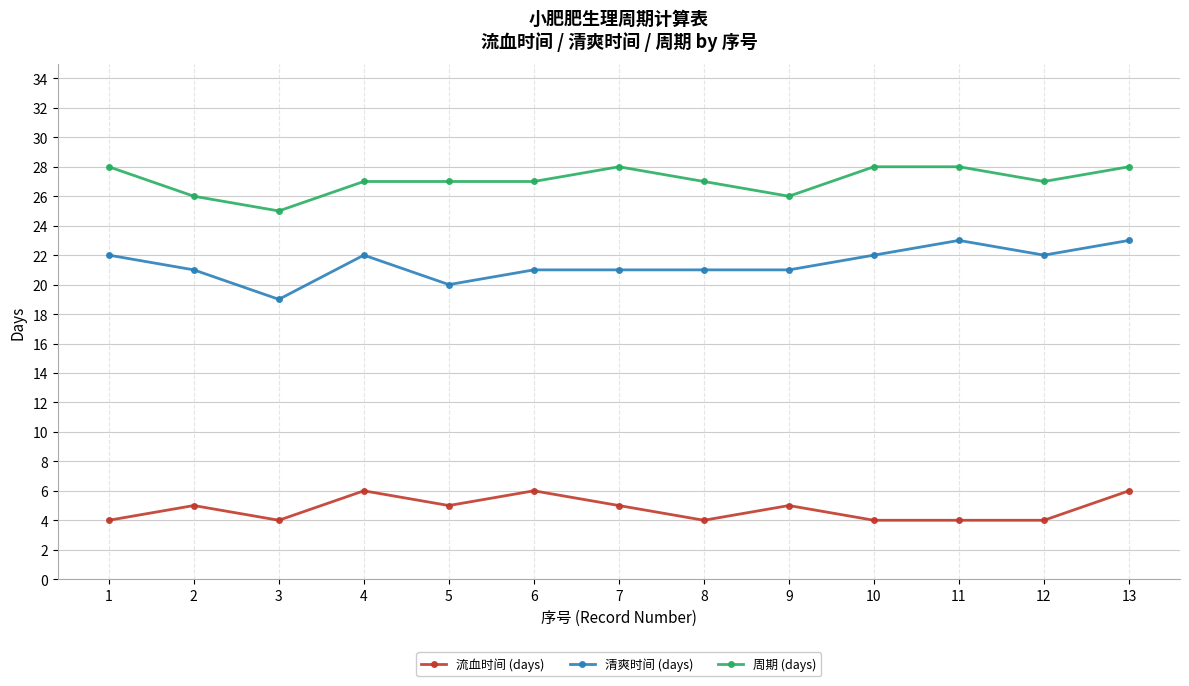

The 流血时间 (days) series shows 4 at 11. True or false?

True